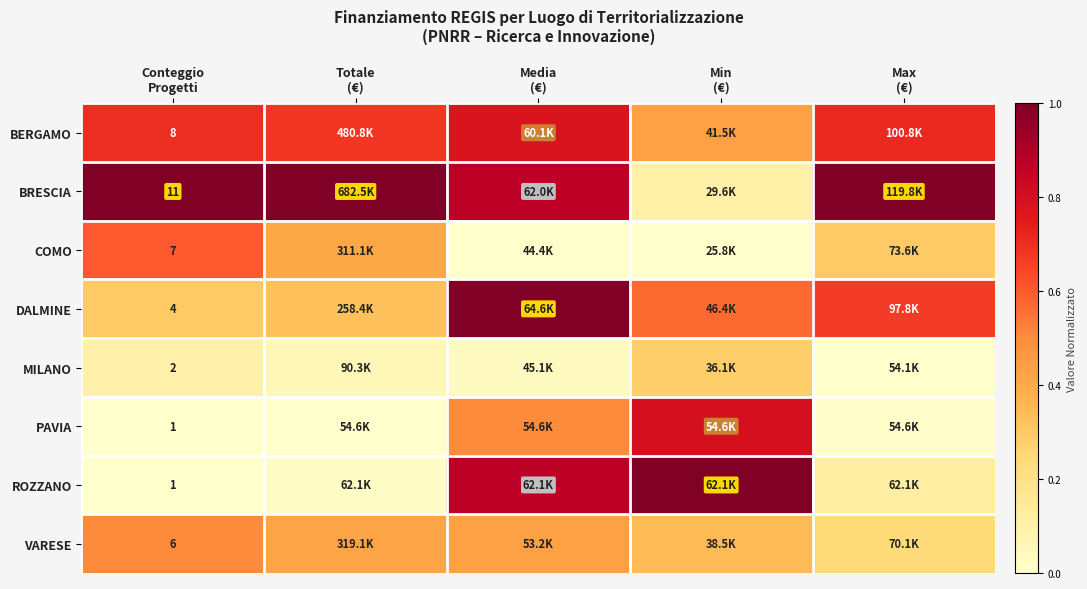

Which has a higher value, Conteggio
Progetti or Min
(€)?

Conteggio
Progetti